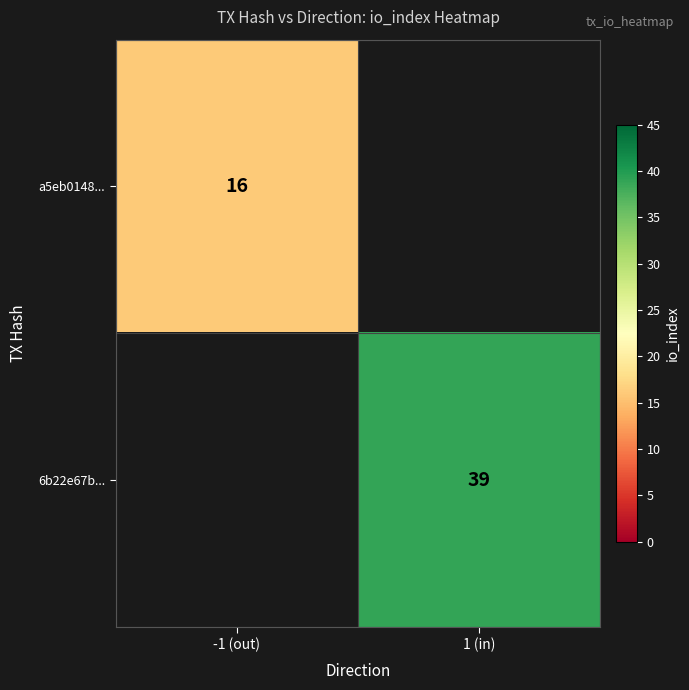

Between -1 (out) and 1 (in), which is larger?

1 (in)